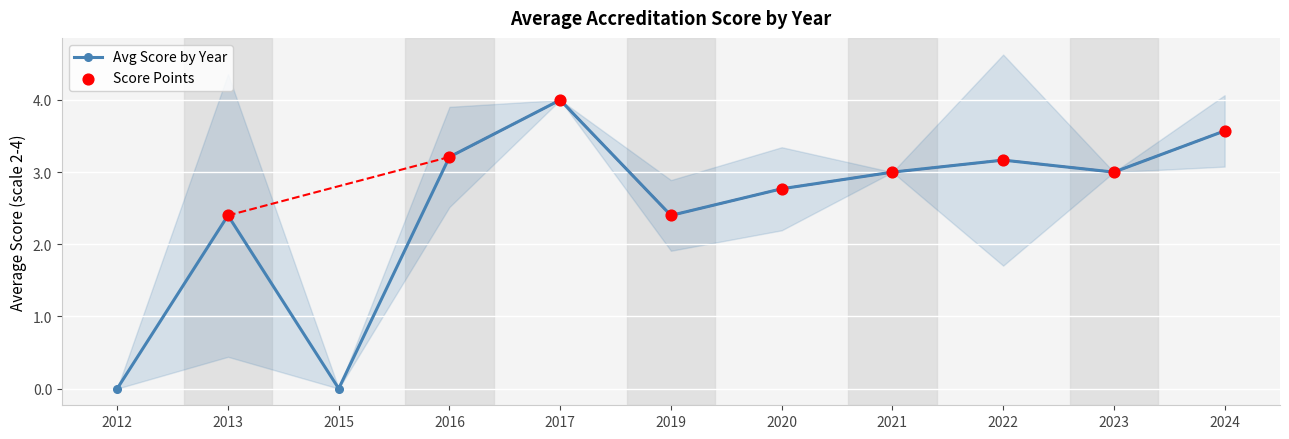

Is the value of upper at 2017 greater than the value of lower at 2013?

Yes